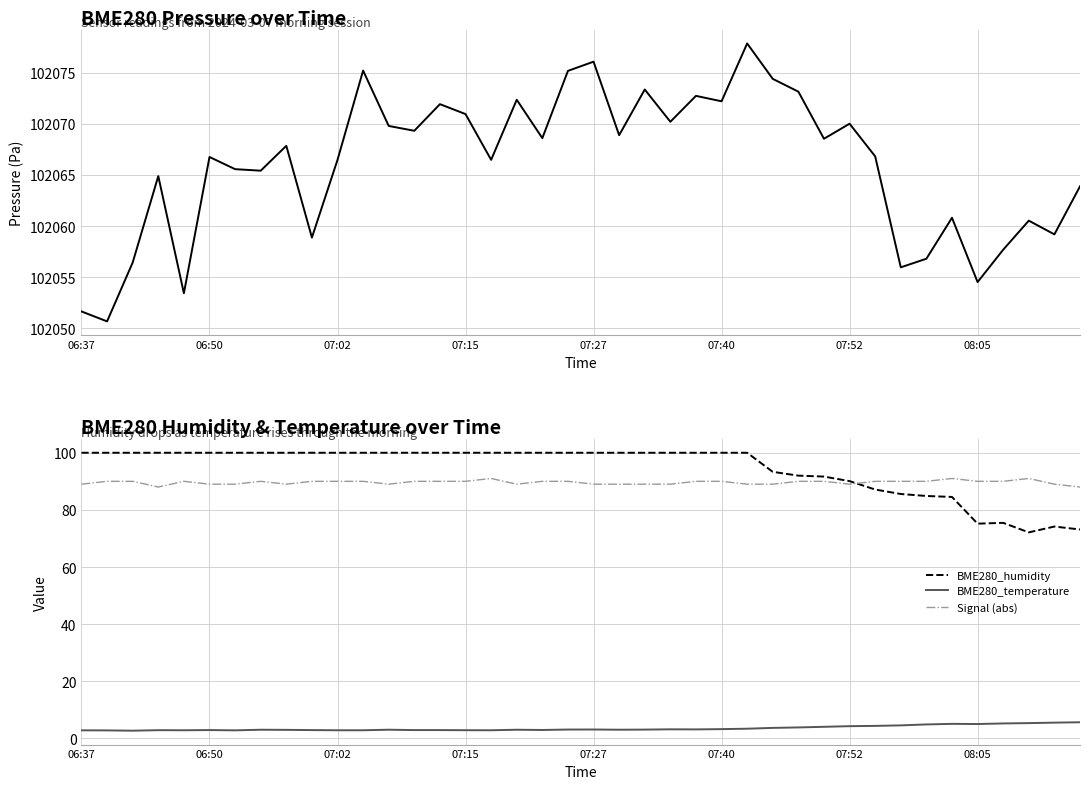

How many data points does each series have?

40